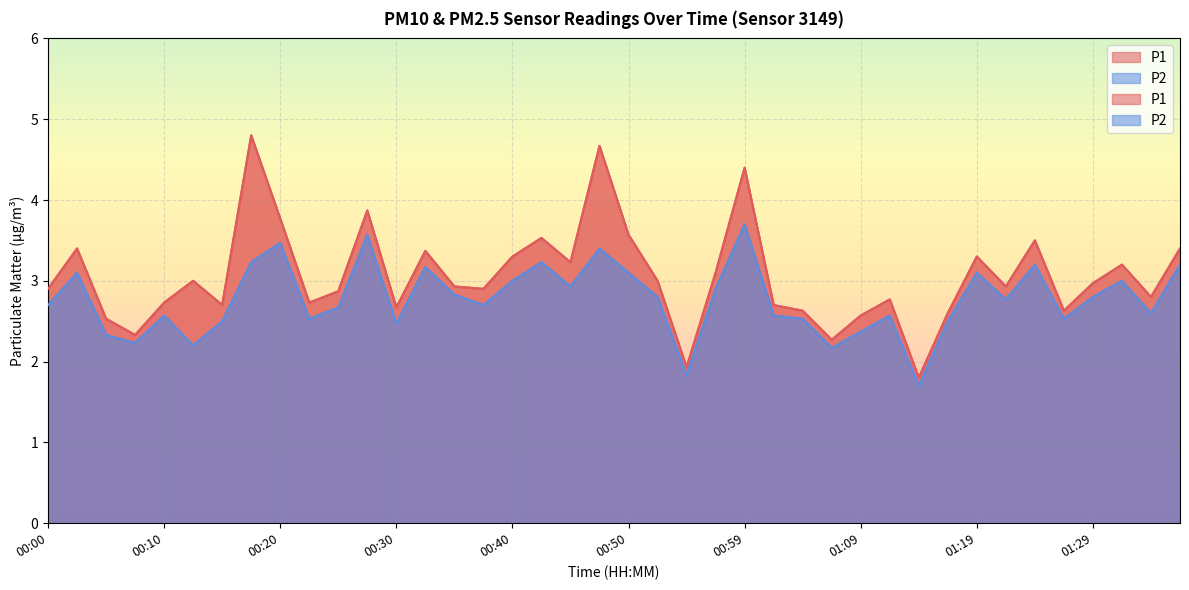

Reading left to right, what are all the values shown in this chart?

P1: 00:00=2.9	00:03=3.4	00:05=2.5	00:08=2.3	00:10=2.7	00:13=3.0	00:15=2.7	00:18=4.8	00:20=3.8	00:22=2.7	00:25=2.9	00:27=3.9	00:30=2.7	00:32=3.4	00:35=2.9	00:37=2.9	00:40=3.3	00:42=3.5	00:45=3.2	00:47=4.7	00:50=3.6	00:52=3.0	00:55=1.9	00:57=3.1	00:59=4.4	01:02=2.7	01:04=2.6	01:07=2.3	01:09=2.6	01:12=2.8	01:14=1.8	01:17=2.6	01:19=3.3	01:22=2.9	01:24=3.5	01:27=2.6	01:29=3.0	01:31=3.2	01:34=2.8	01:36=3.4
P2: 00:00=2.7	00:03=3.1	00:05=2.3	00:08=2.2	00:10=2.6	00:13=2.2	00:15=2.5	00:18=3.2	00:20=3.5	00:22=2.5	00:25=2.7	00:27=3.6	00:30=2.5	00:32=3.2	00:35=2.8	00:37=2.7	00:40=3.0	00:42=3.2	00:45=2.9	00:47=3.4	00:50=3.1	00:52=2.8	00:55=1.8	00:57=2.9	00:59=3.7	01:02=2.6	01:04=2.5	01:07=2.2	01:09=2.4	01:12=2.6	01:14=1.7	01:17=2.5	01:19=3.1	01:22=2.8	01:24=3.2	01:27=2.5	01:29=2.8	01:31=3.0	01:34=2.6	01:36=3.2